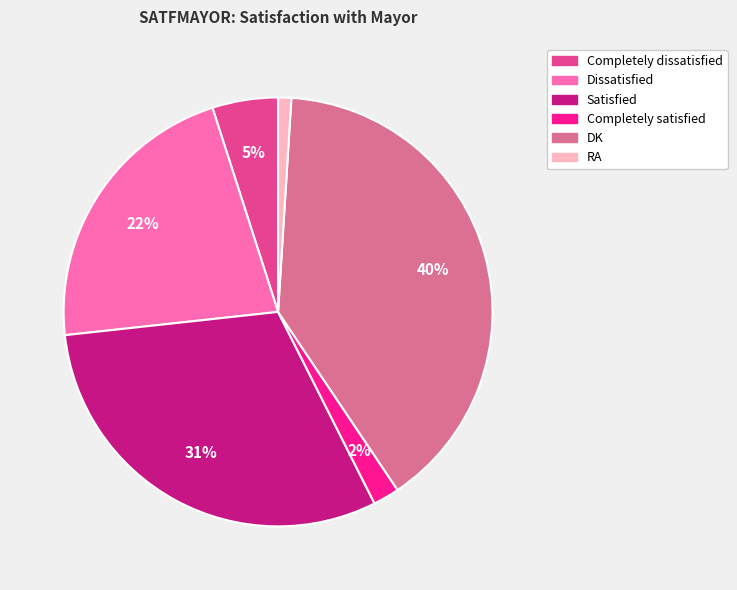

Do Dissatisfied and Completely satisfied together represent more than half of the pie?

No